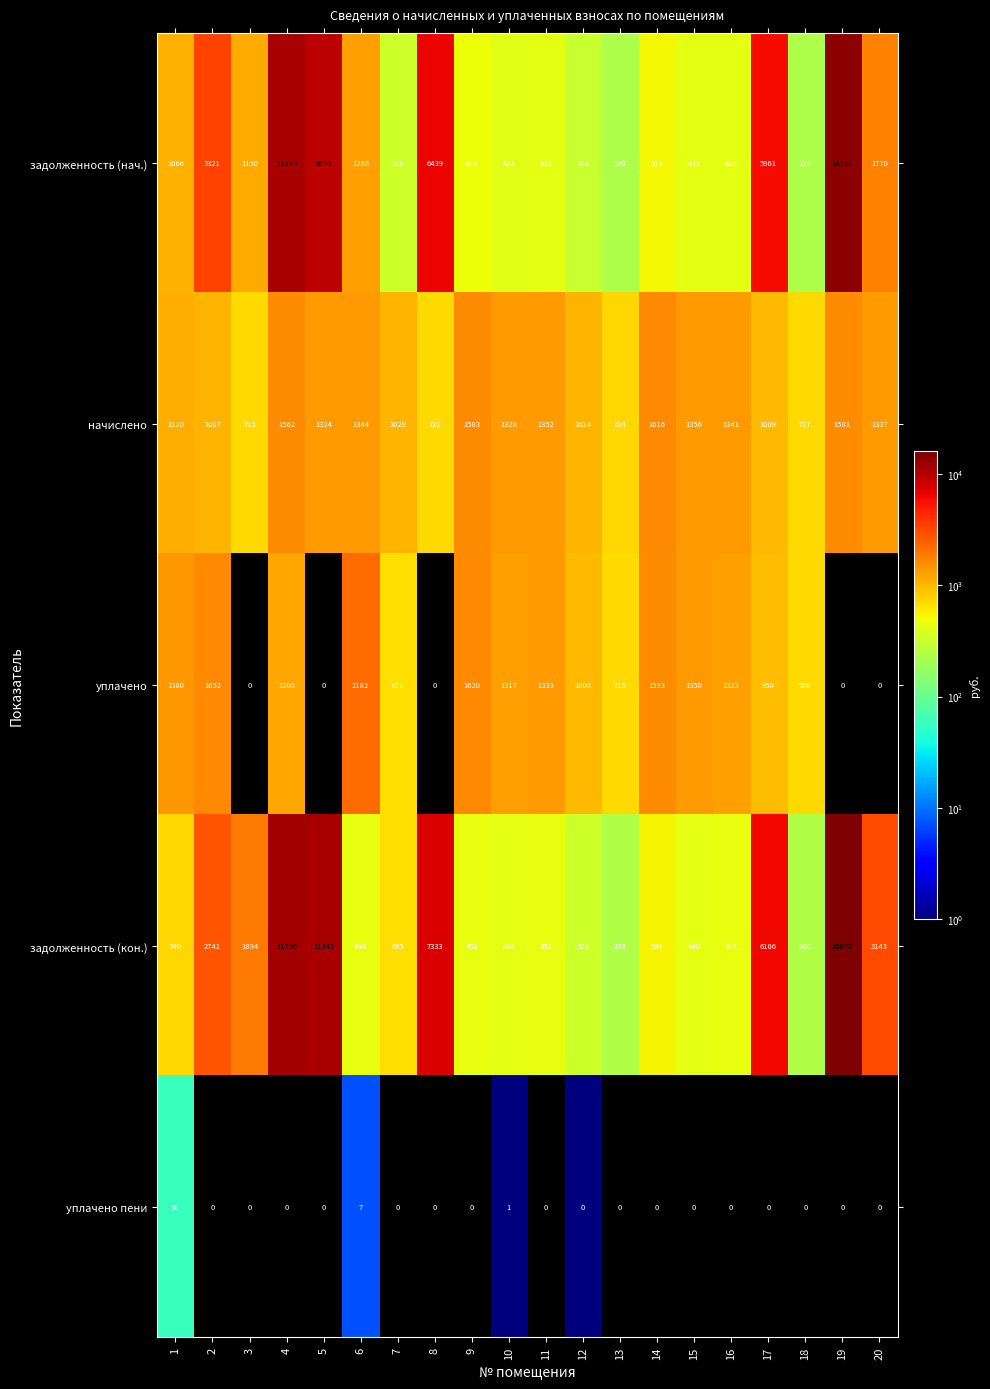

What is the greatest value displayed?

16072